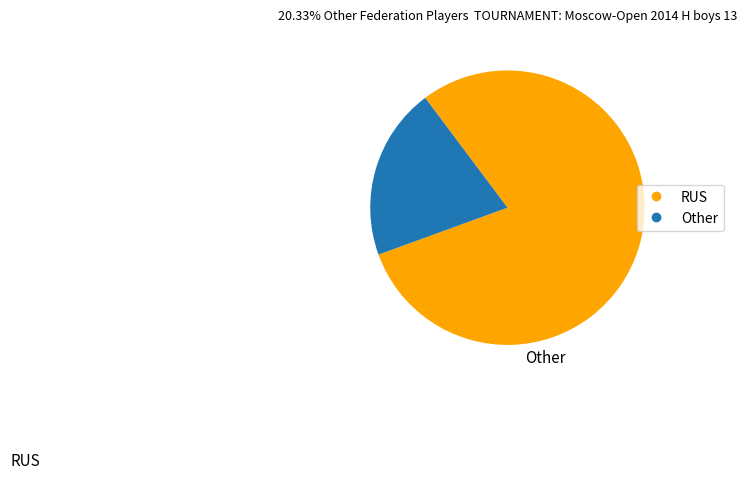

Is there a majority slice in this chart?

Yes